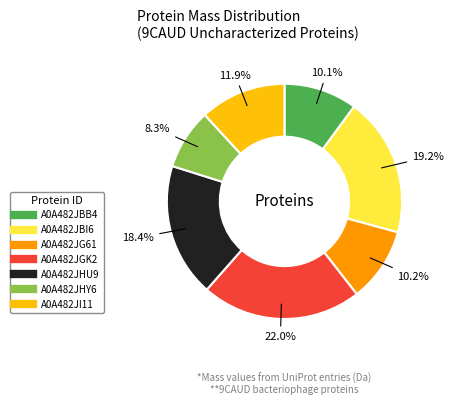

To the nearest percent, what percentage of the pie is A0A482JGK2?

22%